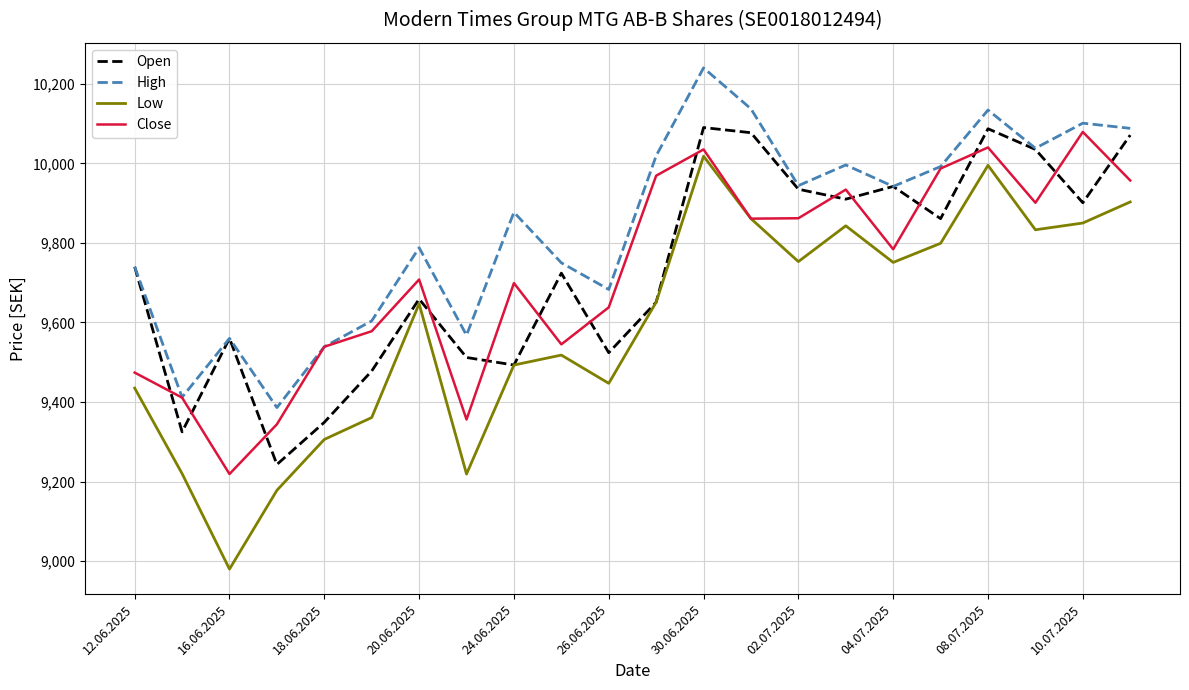

What is the greatest value displayed?

10240